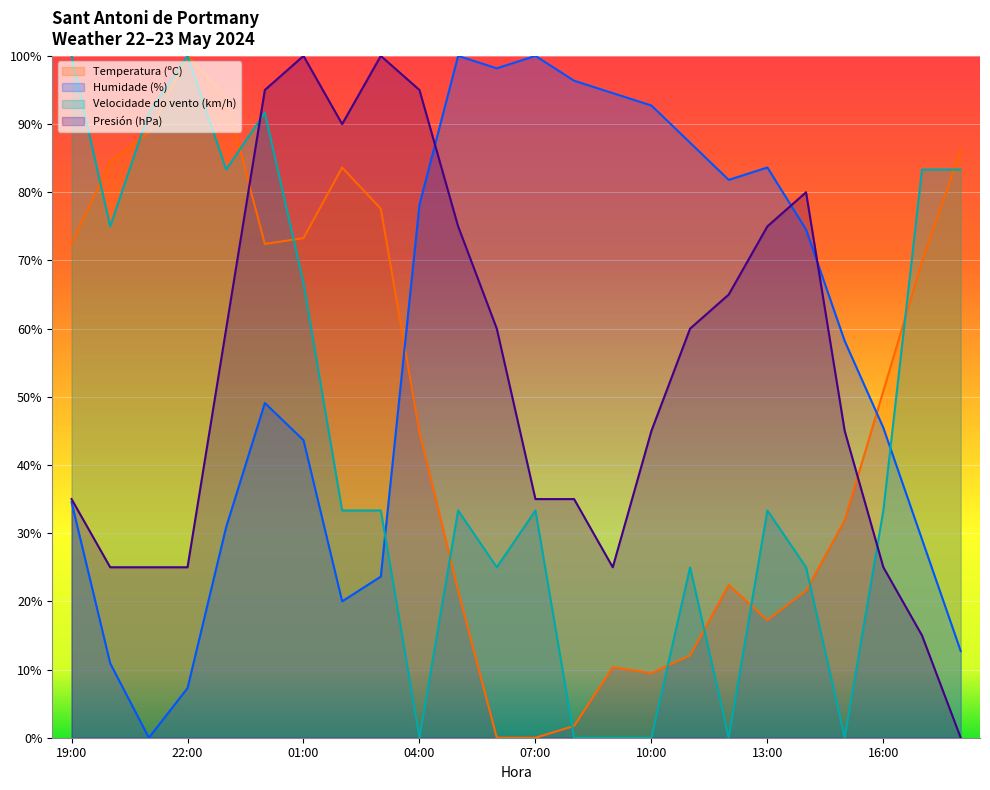

True or false: Velocidade do vento (km/h) has a value of 34.9 at 12:00.

False